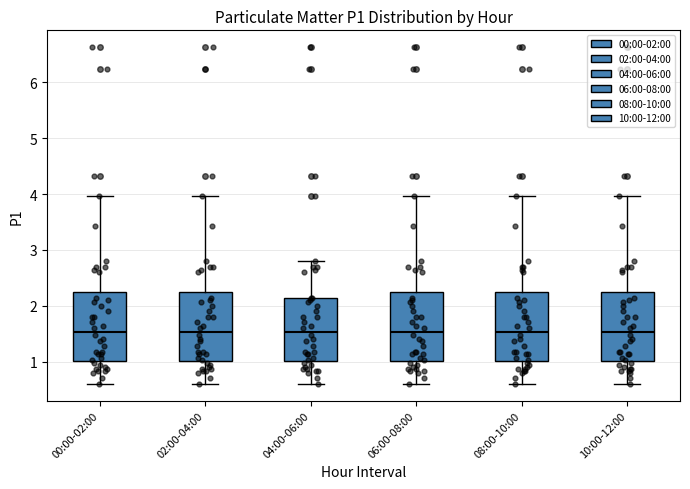

Where does the lower whisker of the box for 02:00-04:00 end on the y-axis? The values are not printed on the chart, so give them approximately, as read against the axis.

0.6